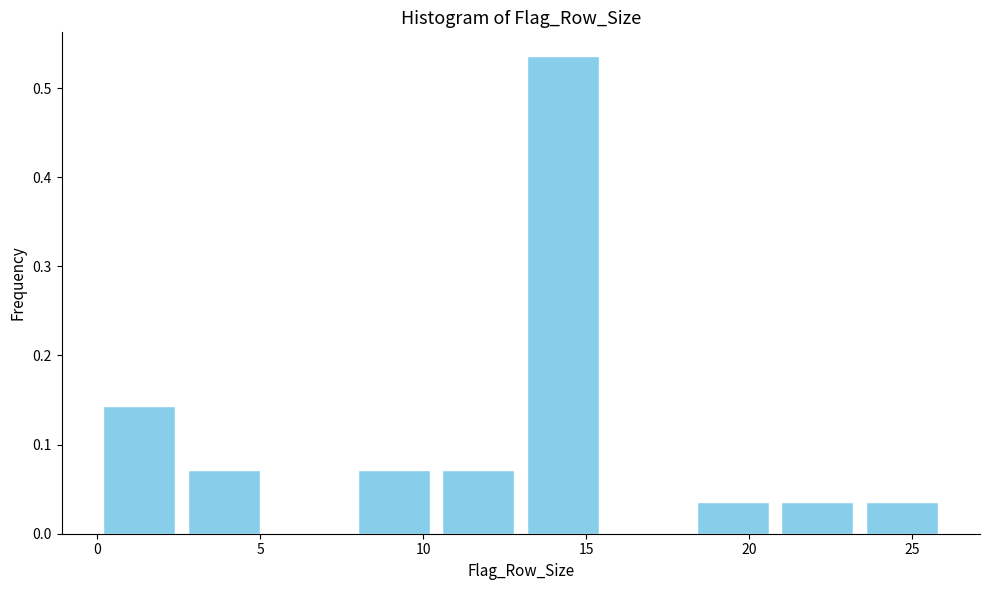

Reading left to right, transcribe this chart: for each bar, give the range it covers on the x-axis and its height. Neither the bar edges nor the heights are printed on the chart, so give them approximately, as read against the axes.

0.0 to 2.6: 0.14
2.6 to 5.2: 0.07
5.2 to 7.8: 0
7.8 to 10.4: 0.07
10.4 to 13.0: 0.07
13.0 to 15.6: 0.54
15.6 to 18.2: 0
18.2 to 20.8: 0.04
20.8 to 23.4: 0.04
23.4 to 26.0: 0.04